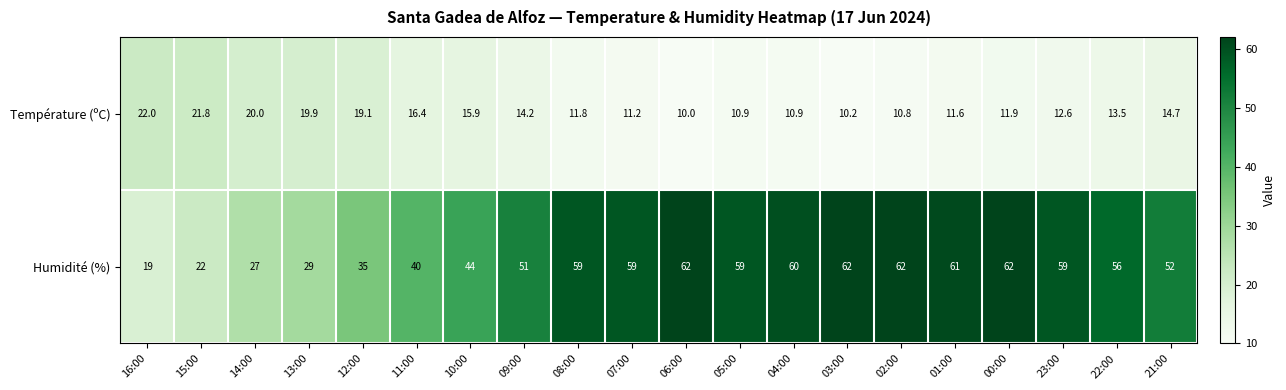

Which series has the largest total across all categories?

Humidité (%)